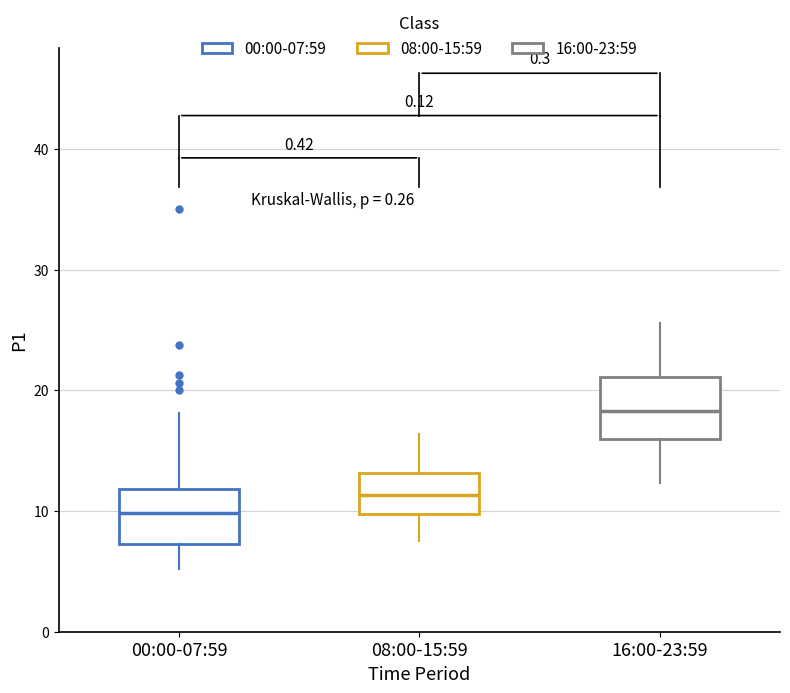

Which box's median line is the highest?

16:00-23:59